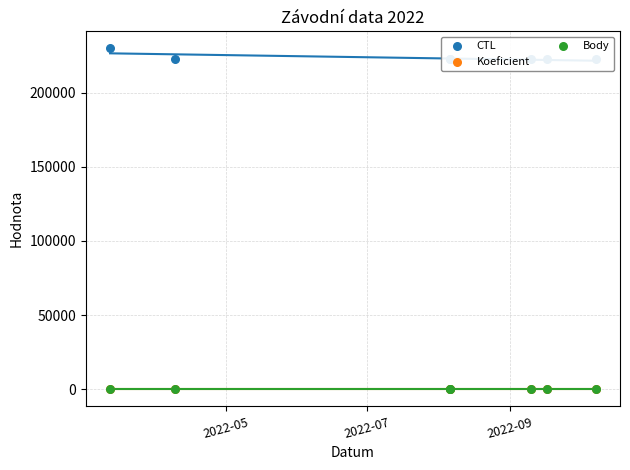

Which series has the largest Y range (max minus min)?

CTL